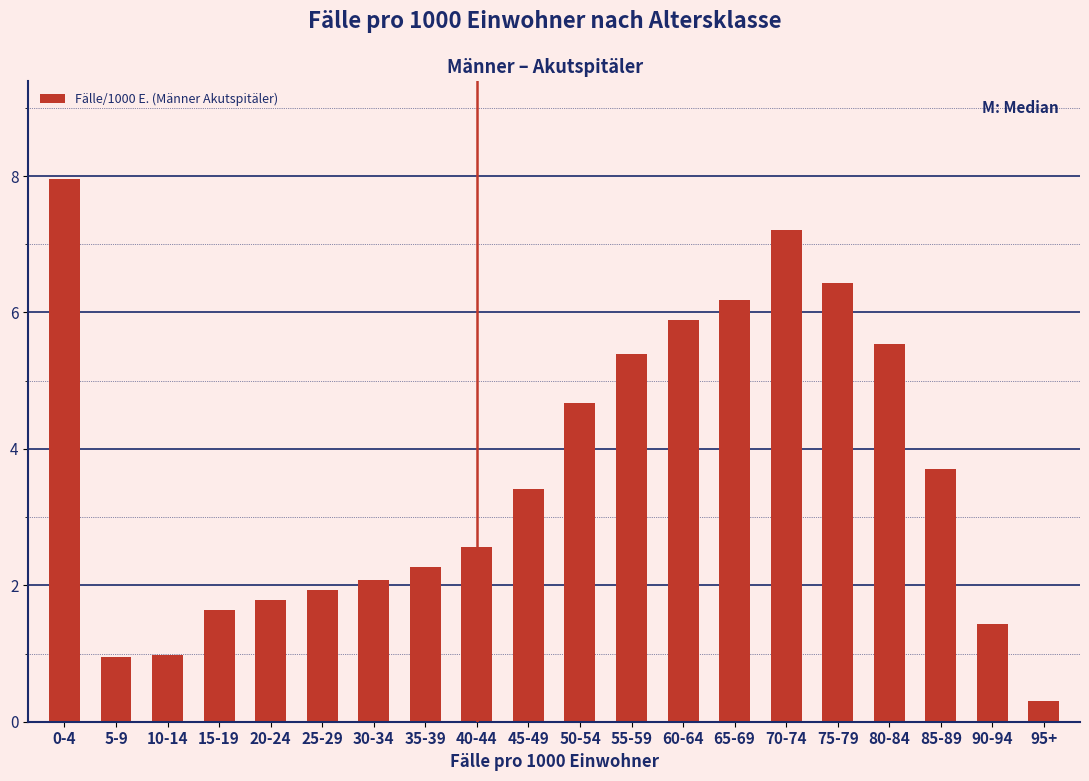

Where is the data nearest to the value 4?

85-89